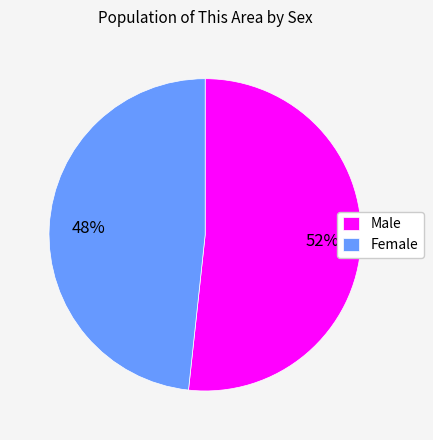

To the nearest percent, what is the average slice percentage?

50%